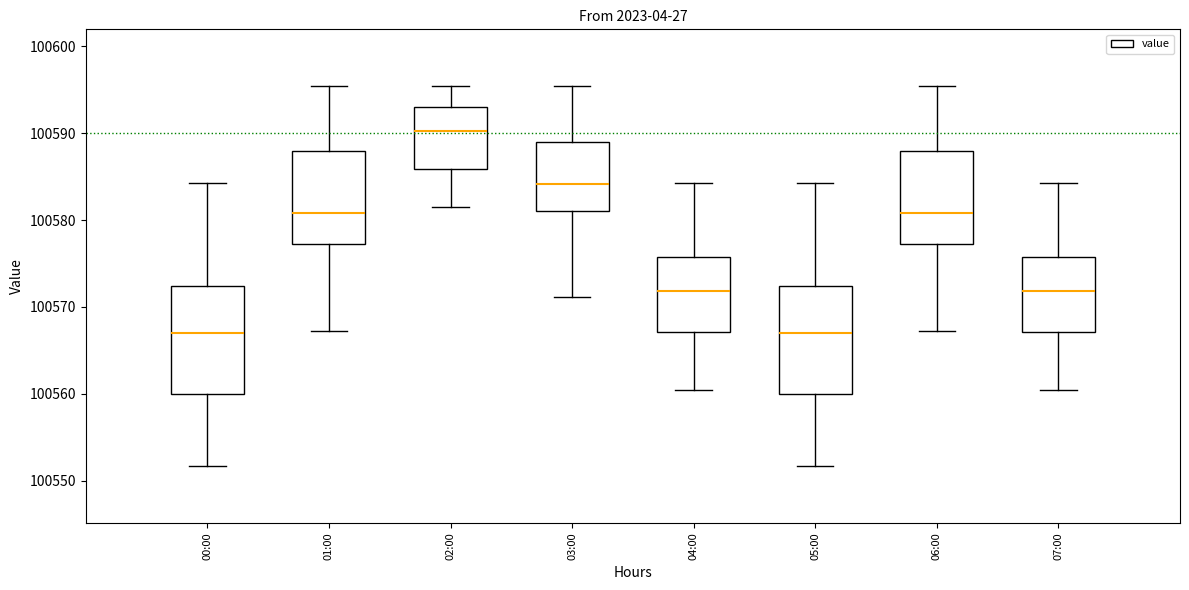

Reading left to right, transcribe this box plot: for each box, give where its median line is, the range the box spans, and where its two whiskers end, as read against the y-axis. The values are not printed on the chart, so give them approximately, as read against the axis.

00:00: median 100567, box 100560 to 100572, whiskers 100552 to 100584
01:00: median 100581, box 100577 to 100588, whiskers 100567 to 100595
02:00: median 100590, box 100586 to 100593, whiskers 100582 to 100595
03:00: median 100584, box 100581 to 100589, whiskers 100571 to 100595
04:00: median 100572, box 100567 to 100576, whiskers 100560 to 100584
05:00: median 100567, box 100560 to 100572, whiskers 100552 to 100584
06:00: median 100581, box 100577 to 100588, whiskers 100567 to 100595
07:00: median 100572, box 100567 to 100576, whiskers 100560 to 100584